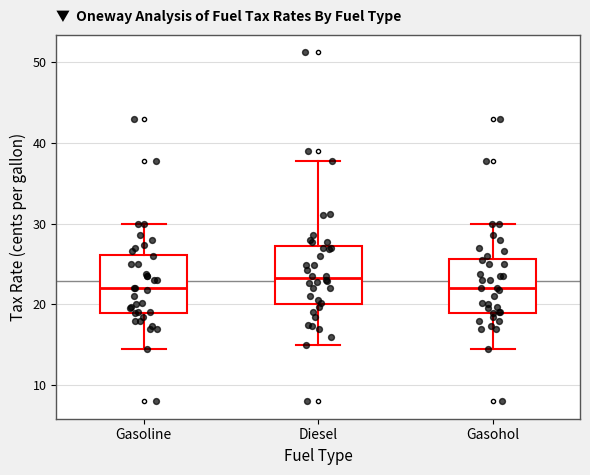

Where does the median line of the box for Diesel sit on the y-axis? The values are not printed on the chart, so give them approximately, as read against the axis.

23